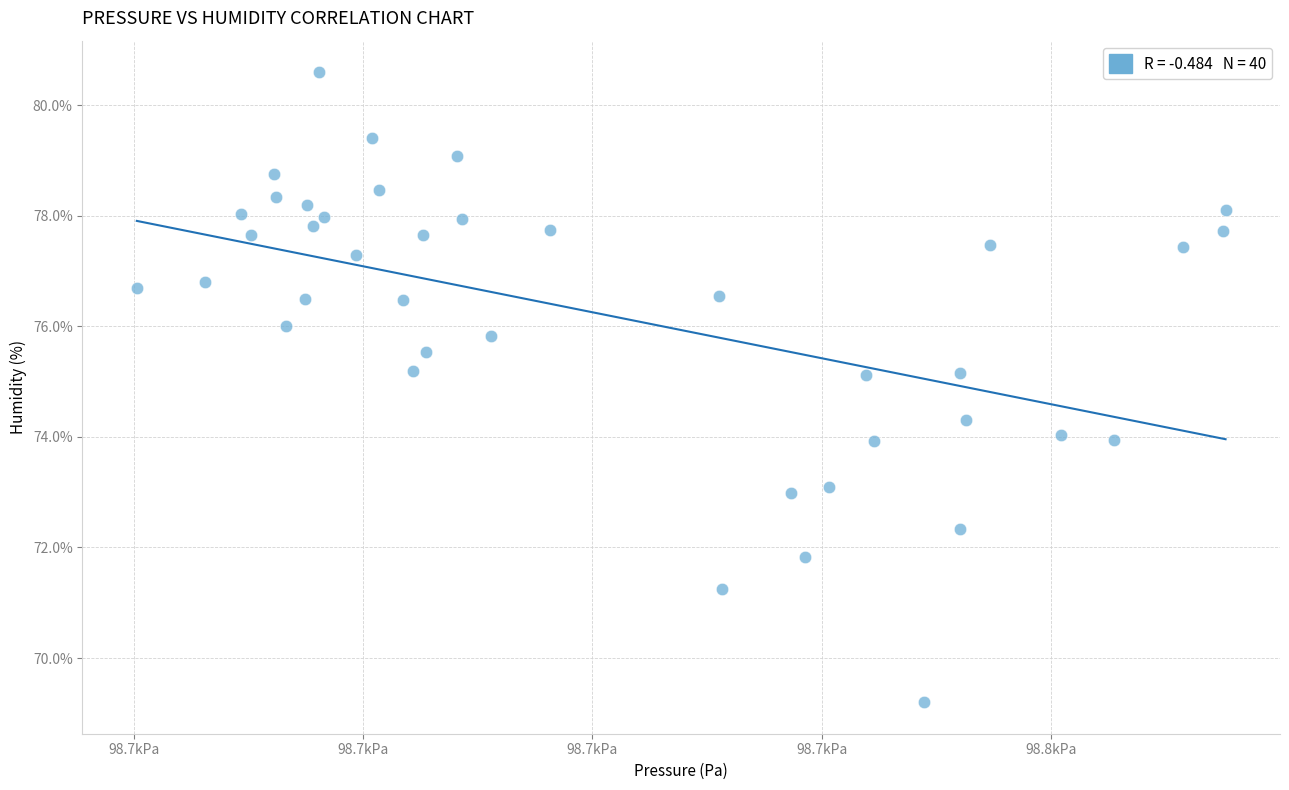

What is the range of Y values (max minus min)?

11.4